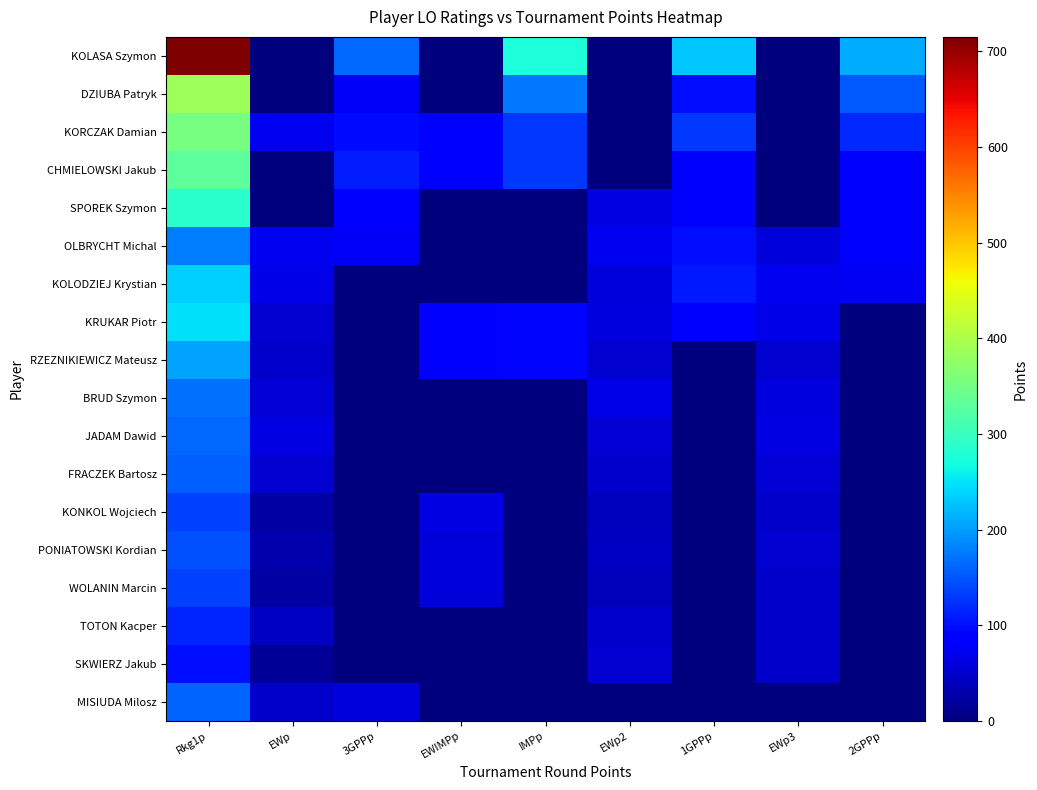

Reading right to left, list all the values displayed in this chart.

KOLASA Szymon: 2GPPp=210	EWp3=0	1GPPp=230	EWp2=0	IMPp=275	EWIMPp=0	3GPPp=162	EWp=0	Rkg1p=715
DZIUBA Patryk: 2GPPp=152	EWp3=0	1GPPp=100	EWp2=0	IMPp=175	EWIMPp=0	3GPPp=76	EWp=0	Rkg1p=386
KORCZAK Damian: 2GPPp=120	EWp3=0	1GPPp=129	EWp2=0	IMPp=130	EWIMPp=90	3GPPp=95	EWp=70	Rkg1p=354
CHMIELOWSKI Jakub: 2GPPp=90	EWp3=0	1GPPp=90	EWp2=0	IMPp=130	EWIMPp=90	3GPPp=111	EWp=0	Rkg1p=331
SPOREK Szymon: 2GPPp=90	EWp3=0	1GPPp=90	EWp2=62	IMPp=0	EWIMPp=0	3GPPp=90	EWp=0	Rkg1p=287
OLBRYCHT Michal: 2GPPp=90	EWp3=57	1GPPp=100	EWp2=70	IMPp=0	EWIMPp=0	3GPPp=76	EWp=70	Rkg1p=176
KOLODZIEJ Krystian: 2GPPp=75	EWp3=70	1GPPp=108	EWp2=57	IMPp=0	EWIMPp=0	3GPPp=0	EWp=66	Rkg1p=236
KRUKAR Piotr: 2GPPp=0	EWp3=66	1GPPp=84	EWp2=59	IMPp=94	EWIMPp=79	3GPPp=0	EWp=51	Rkg1p=248
RZEZNIKIEWICZ Mateusz: 2GPPp=0	EWp3=53	1GPPp=0	EWp2=53	IMPp=94	EWIMPp=79	3GPPp=0	EWp=50	Rkg1p=204
BRUD Szymon: 2GPPp=0	EWp3=59	1GPPp=0	EWp2=66	IMPp=0	EWIMPp=0	3GPPp=0	EWp=55	Rkg1p=168
JADAM Dawid: 2GPPp=0	EWp3=62	1GPPp=0	EWp2=55	IMPp=0	EWIMPp=0	3GPPp=0	EWp=62	Rkg1p=164
FRACZEK Bartosz: 2GPPp=0	EWp3=55	1GPPp=0	EWp2=50	IMPp=0	EWIMPp=0	3GPPp=0	EWp=53	Rkg1p=158
KONKOL Wojciech: 2GPPp=0	EWp3=47	1GPPp=0	EWp2=41	IMPp=0	EWIMPp=64	3GPPp=0	EWp=25	Rkg1p=135
PONIATOWSKI Kordian: 2GPPp=0	EWp3=51	1GPPp=0	EWp2=42	IMPp=0	EWIMPp=58	3GPPp=0	EWp=30	Rkg1p=147
WOLANIN Marcin: 2GPPp=0	EWp3=47	1GPPp=0	EWp2=38	IMPp=0	EWIMPp=58	3GPPp=0	EWp=25	Rkg1p=135
TOTON Kacper: 2GPPp=0	EWp3=47	1GPPp=0	EWp2=48	IMPp=0	EWIMPp=0	3GPPp=0	EWp=44	Rkg1p=117
SKWIERZ Jakub: 2GPPp=0	EWp3=47	1GPPp=0	EWp2=51	IMPp=0	EWIMPp=0	3GPPp=0	EWp=16	Rkg1p=100
MISIUDA Milosz: 2GPPp=0	EWp3=0	1GPPp=0	EWp2=0	IMPp=0	EWIMPp=0	3GPPp=58	EWp=46	Rkg1p=161